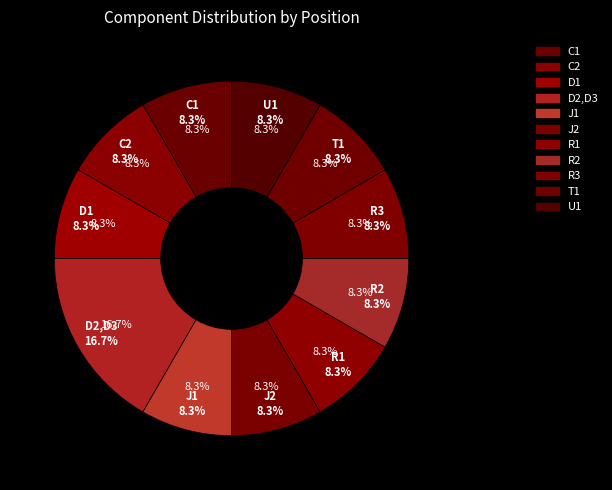

What percentage do R2 and R3 together represent?

16.7%